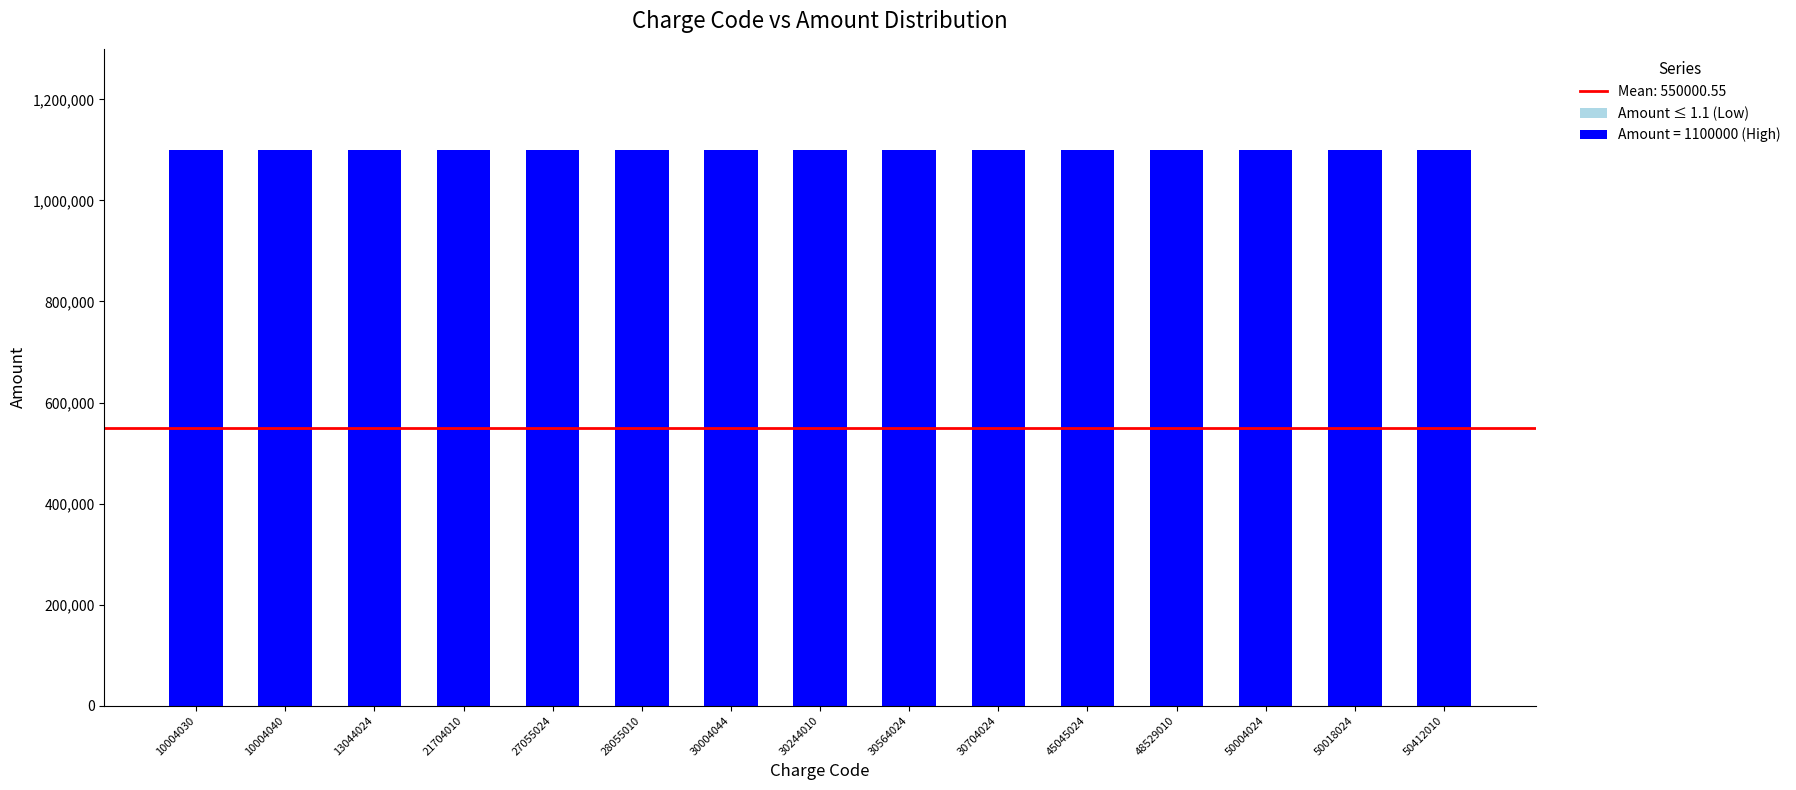

Are the bars horizontal?

No